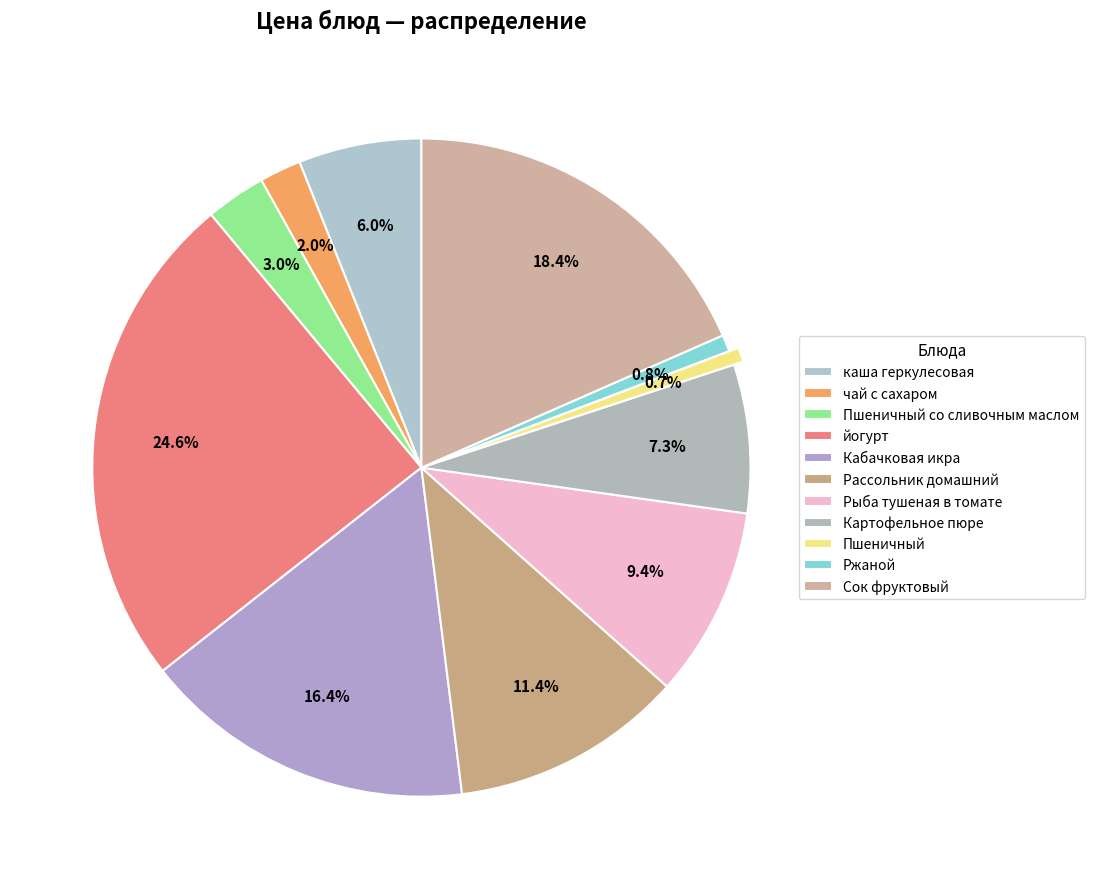

How many segments does this pie chart have?

11